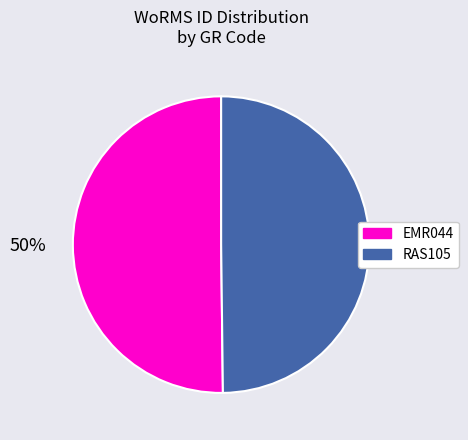

Count the number of slices in the pie.

2